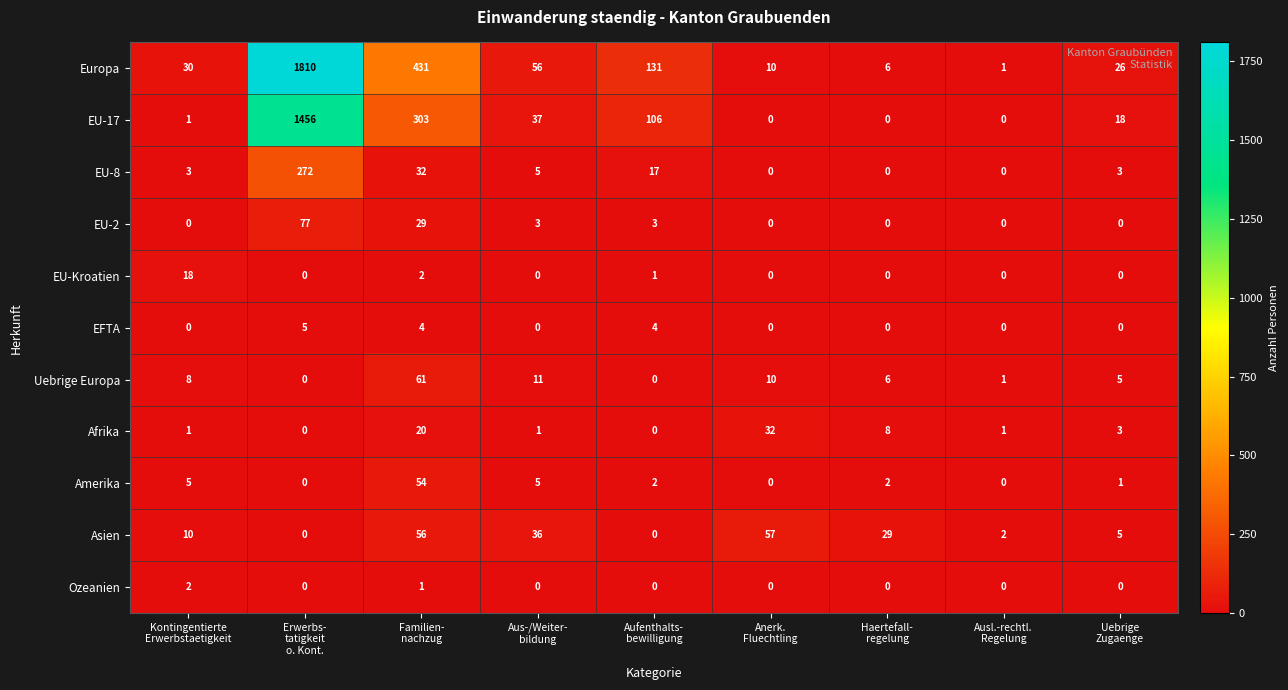

What is the maximum value shown in the chart?

1810